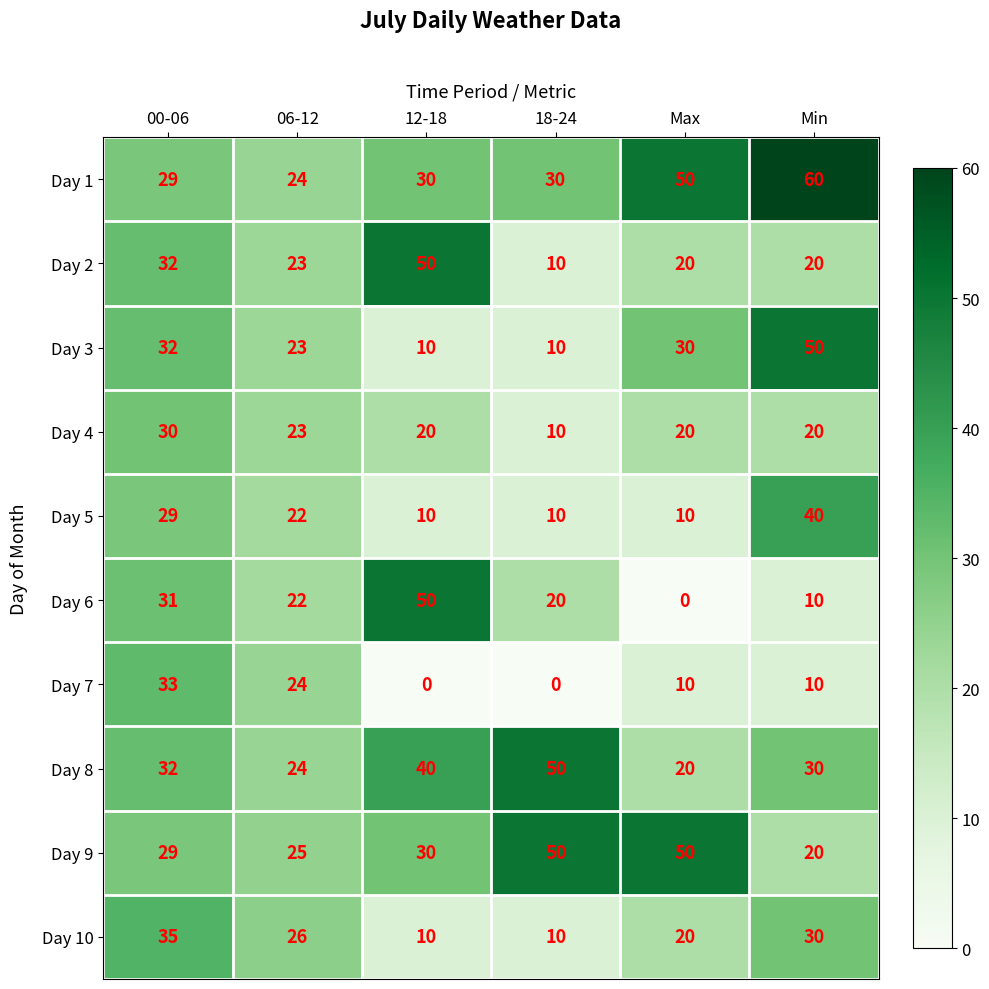

Which label corresponds to the largest value in the chart?

Min